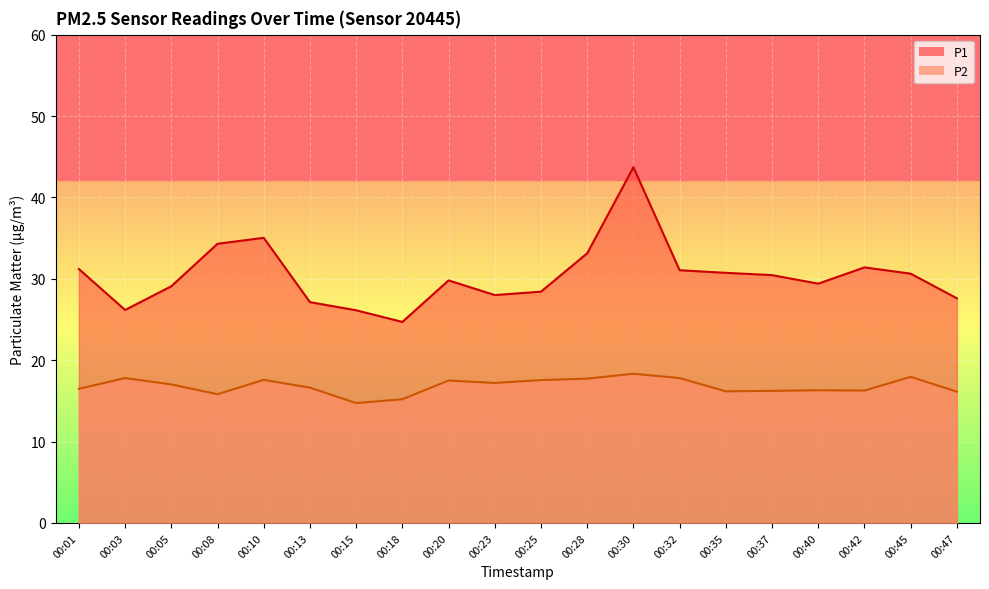

How many interior local valleys does the P1 series have?

4